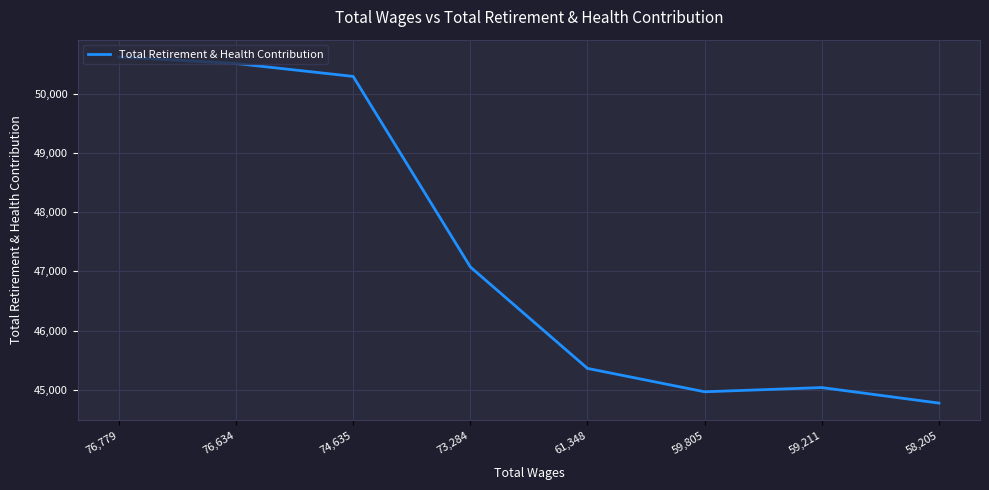

Where is the first local minimum?

59,805